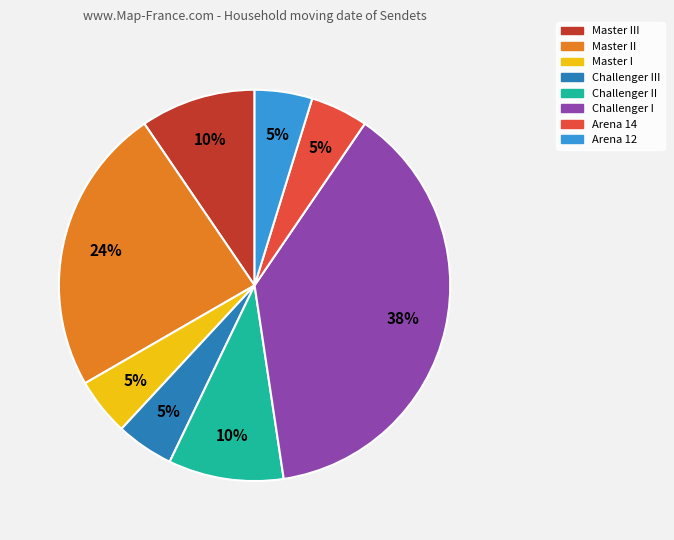

Is there a majority slice in this chart?

No